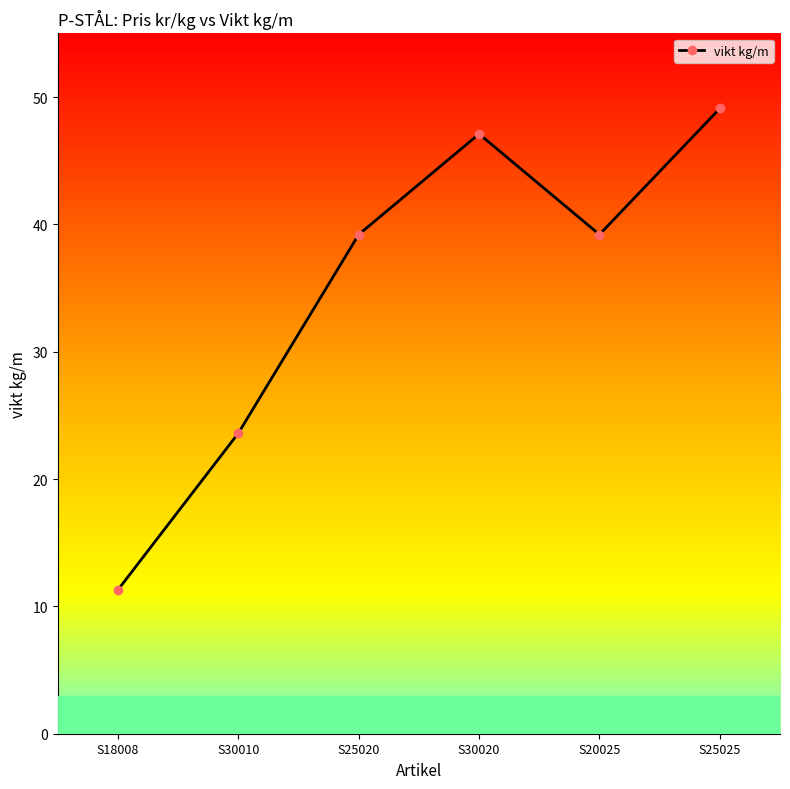

What position from the left is S20025?

5